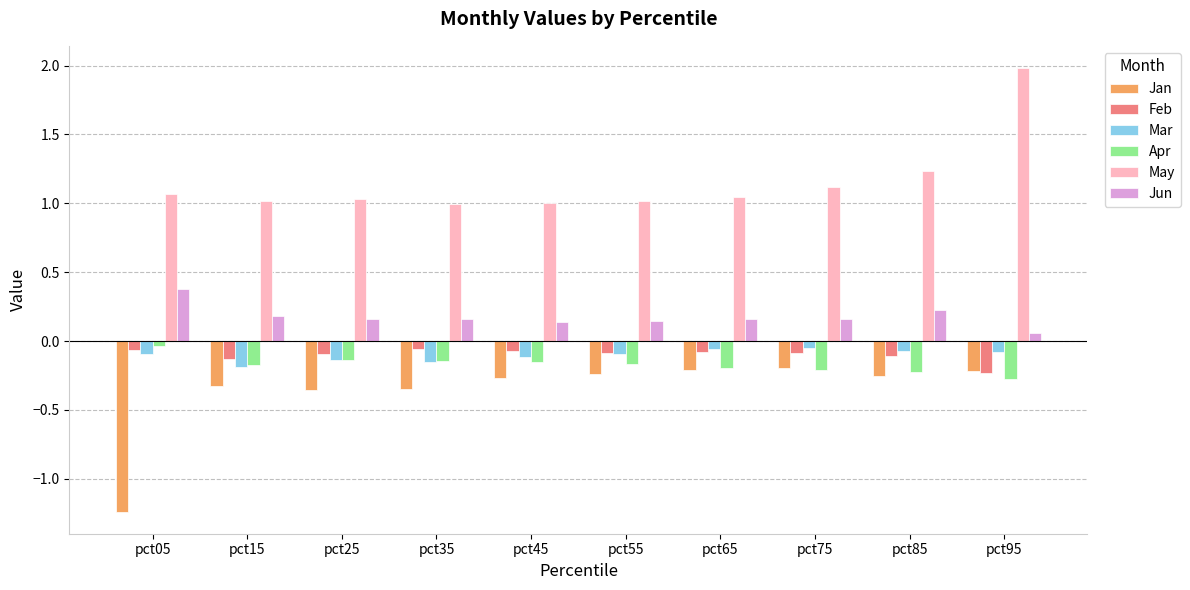

Which series has the largest total across all categories?

May